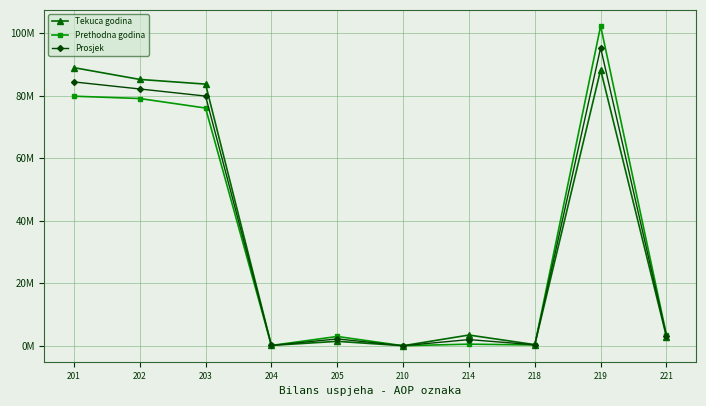

At how many categories does at least one series exceed 64523252?

4